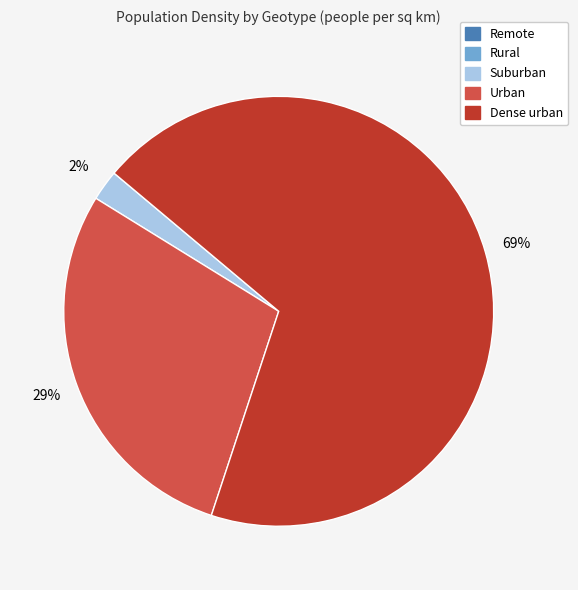

Which has a higher value, Urban or Dense urban?

Dense urban